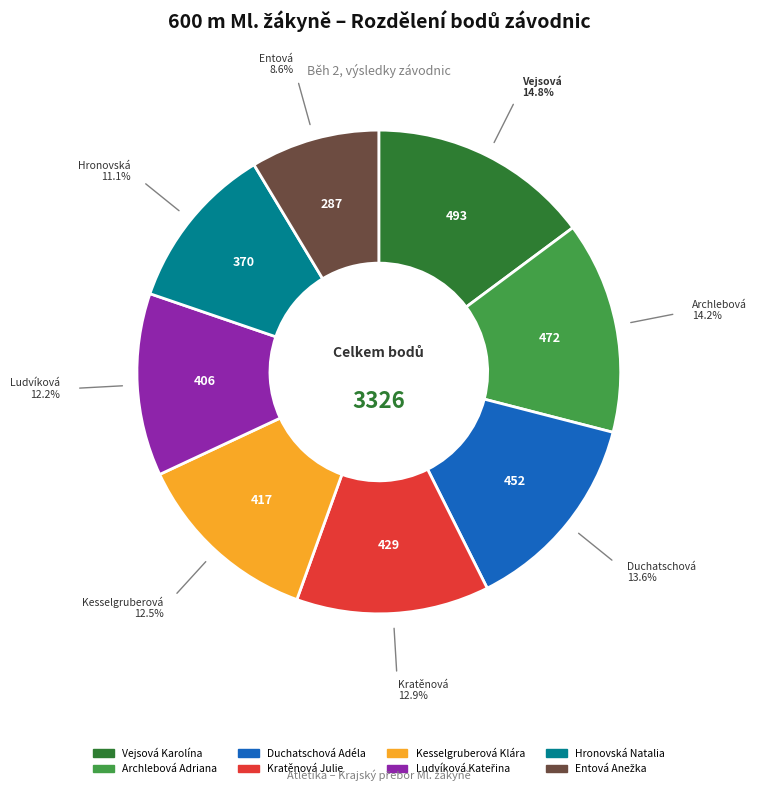

What is the ratio of the value at Duchatschová Adéla to the value at Kesselgruberová Klára?

1.1